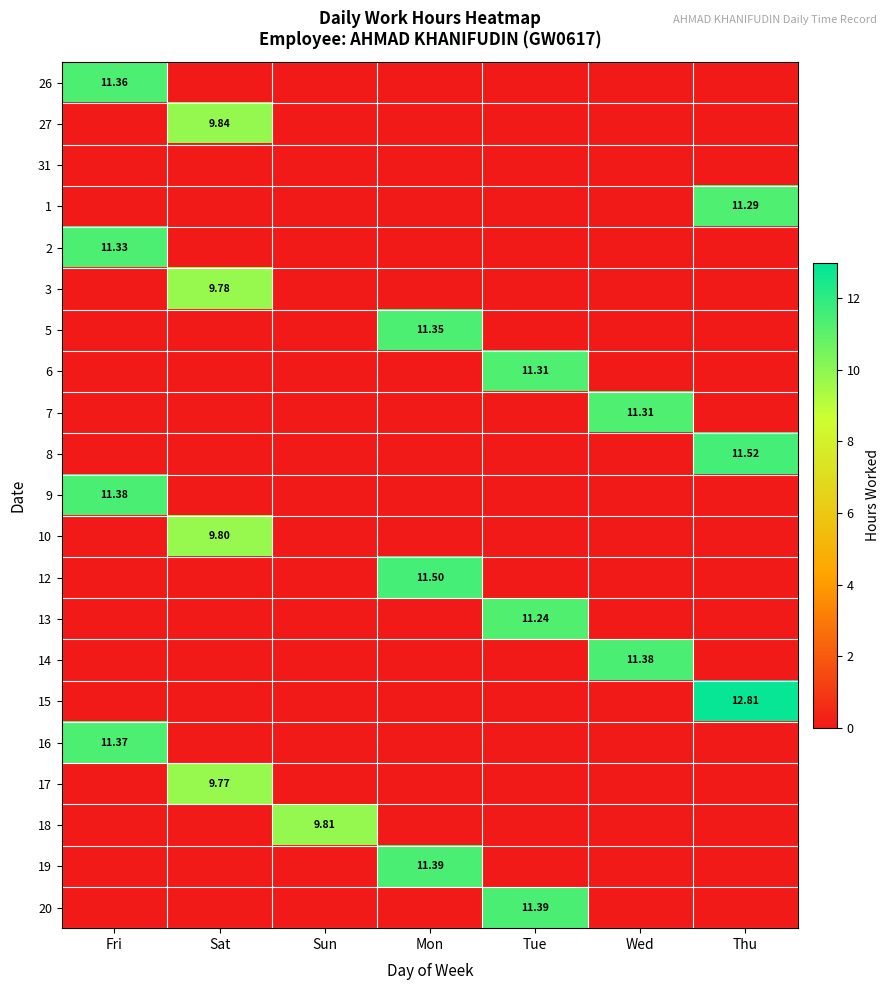

How many distinct data groups are displayed?

21